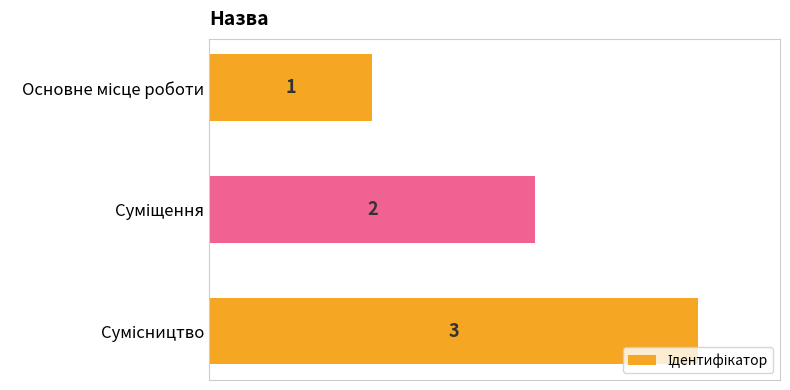

What is the value of the 1st bar from the top?

1